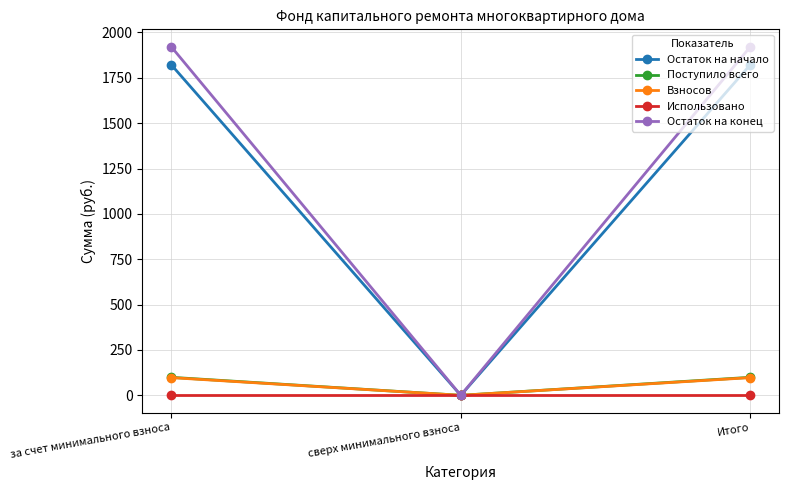

What is the maximum value for Поступило всего?

99.2